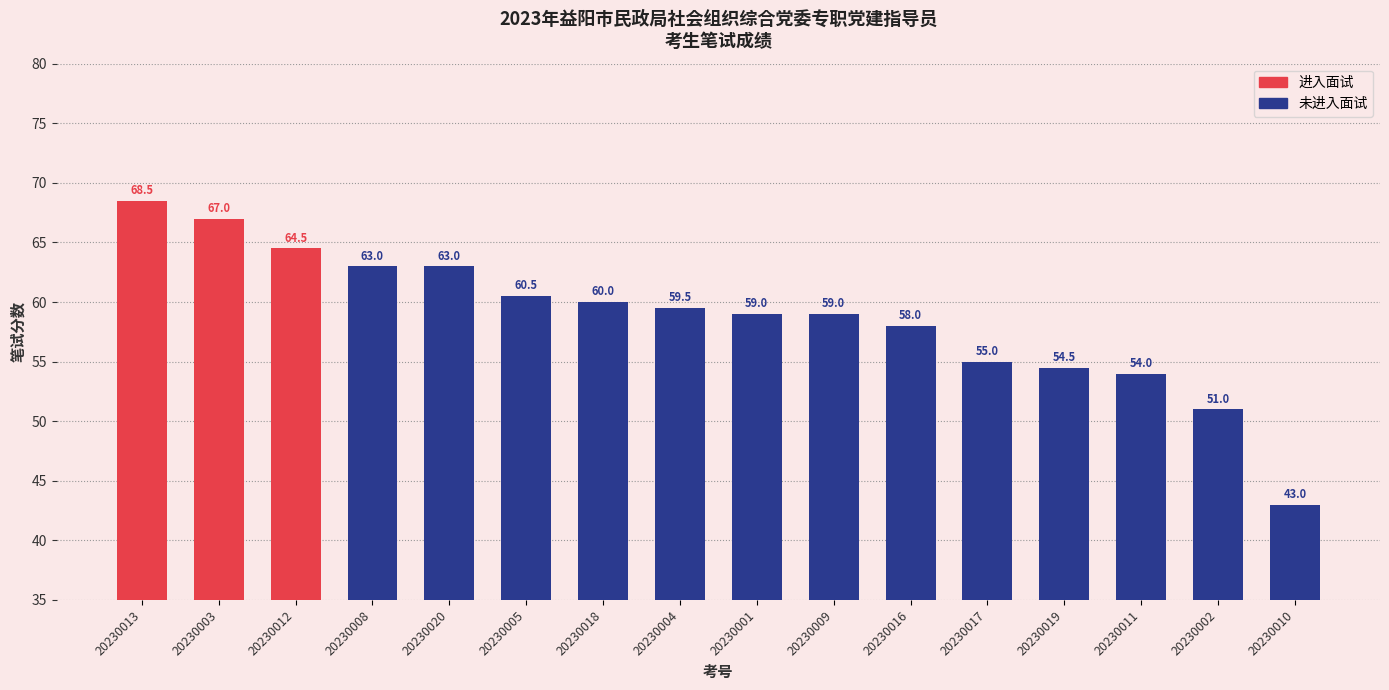

Reading left to right, transcribe all the data shown in this chart.

68.5	67.0	64.5	63.0	63.0	60.5	60.0	59.5	59.0	59.0	58.0	55.0	54.5	54.0	51.0	43.0